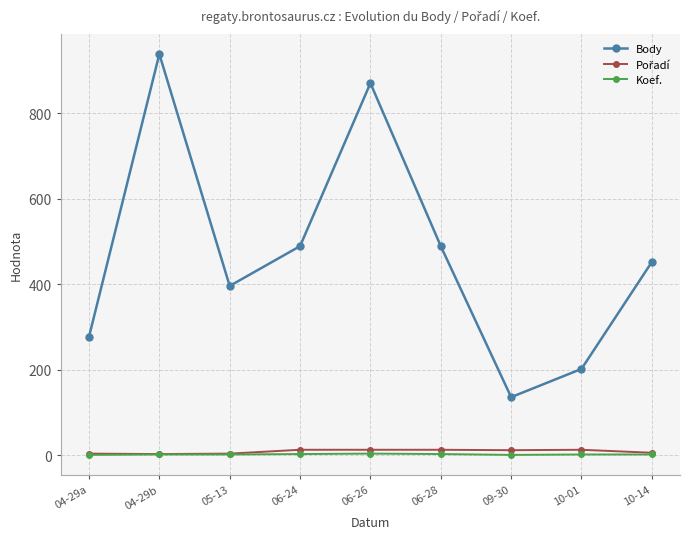

How many interior local peaks does the Body series have?

2